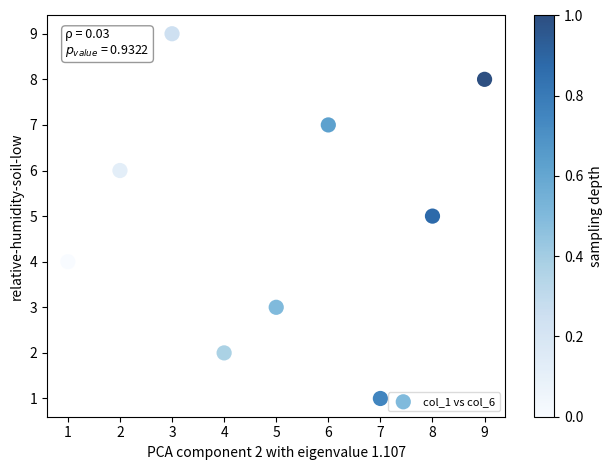

What is the range of Y values (max minus min)?

8